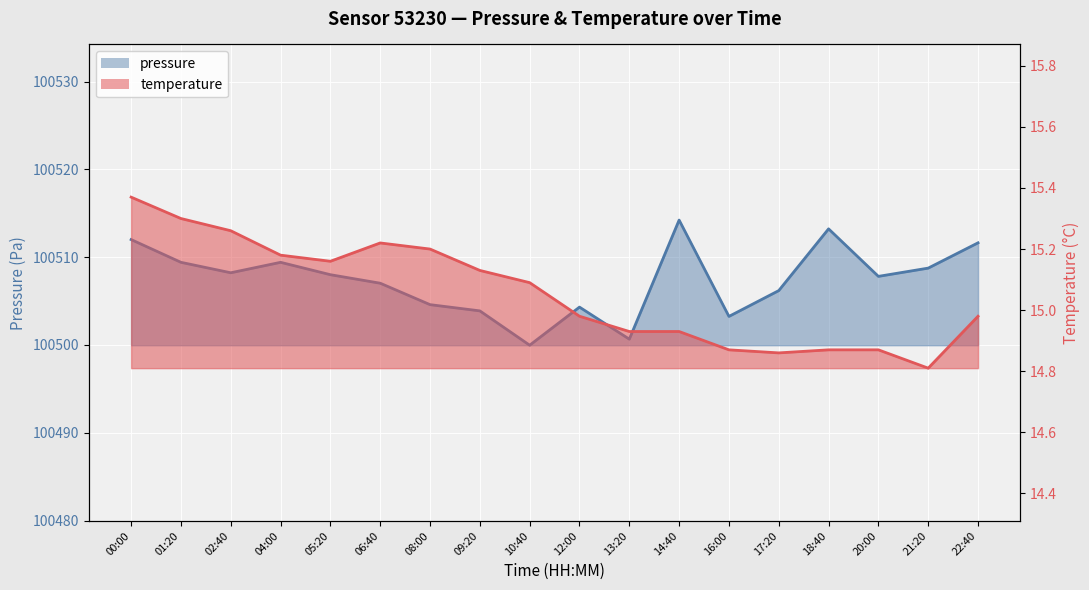

At which category is the sum across all series the highest?

14:40